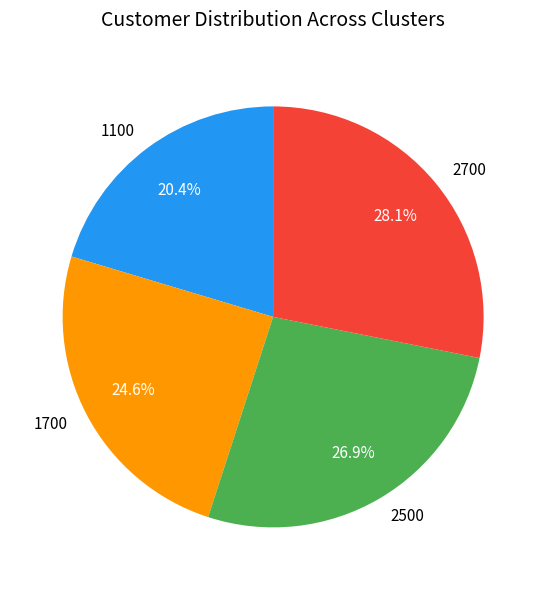

Approximately how many times larger is the value at 2500 compared to 2700?

1.0